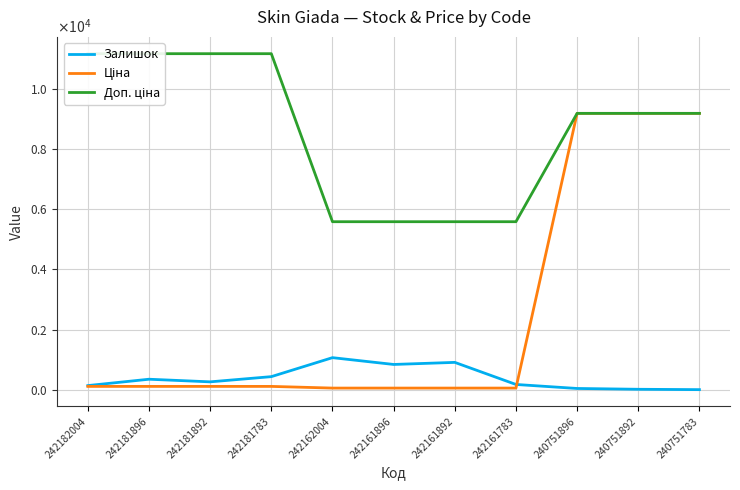

Is the value of Доп. ціна at 240751896 greater than the value of Залишок at 242181896?

Yes